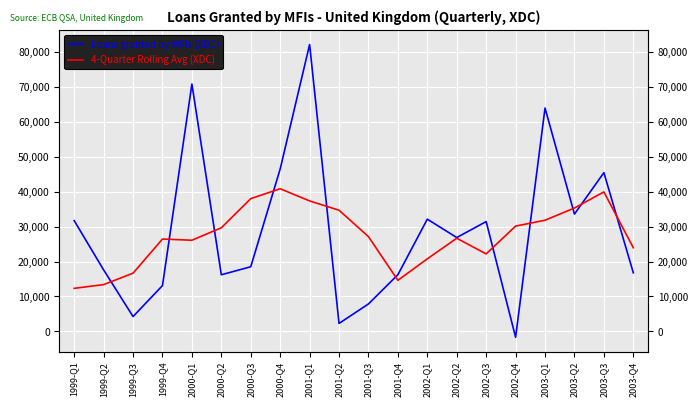

The Loans granted by MFIs (XDC) series shows 42532.0 at 2002-Q3. True or false?

False